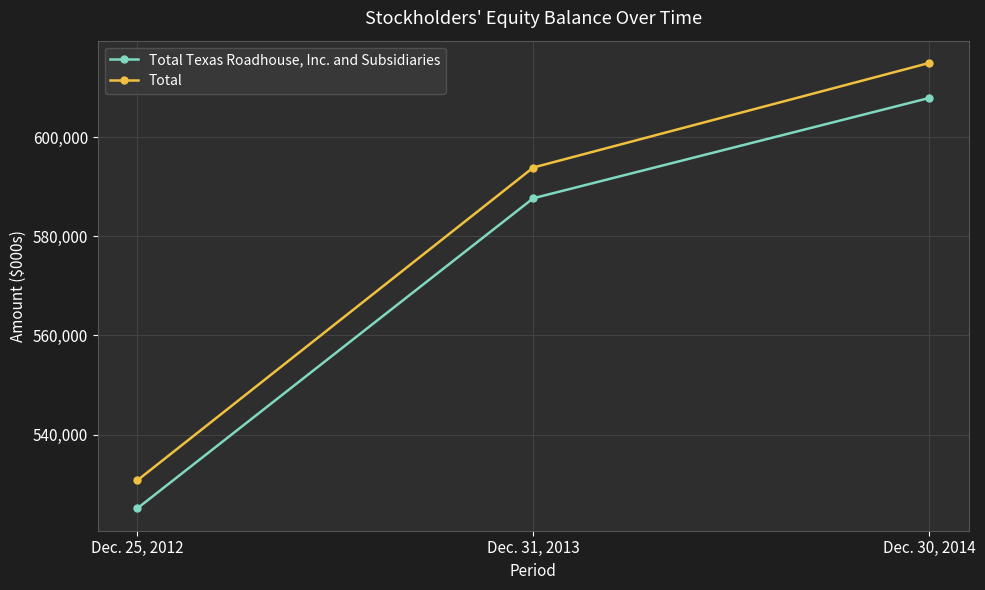

What is the total value across all series at Dec. 30, 2014?

1222848